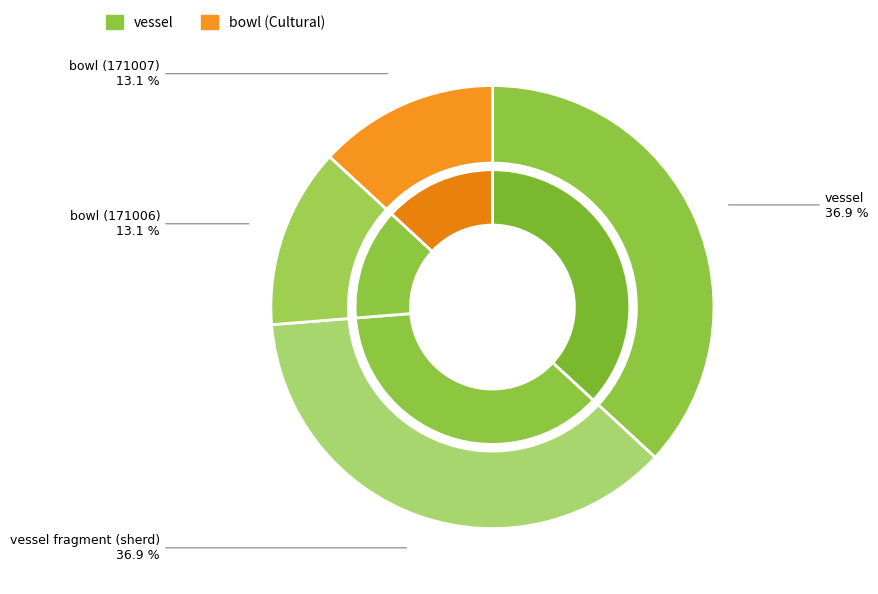

What is the total percentage of vessel fragment (sherd) and bowl (171006)?

50.0%